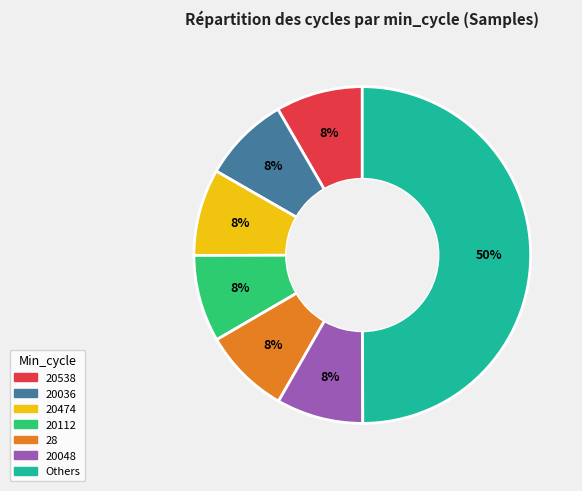

To the nearest percent, what is the average slice percentage?

14%